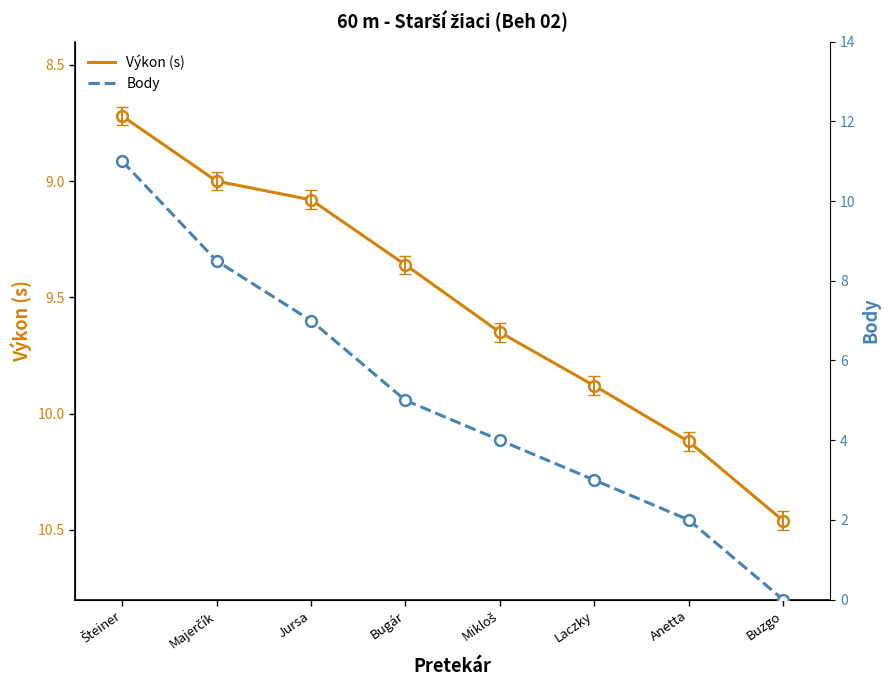

At which category is the sum across all series the highest?

Šteiner